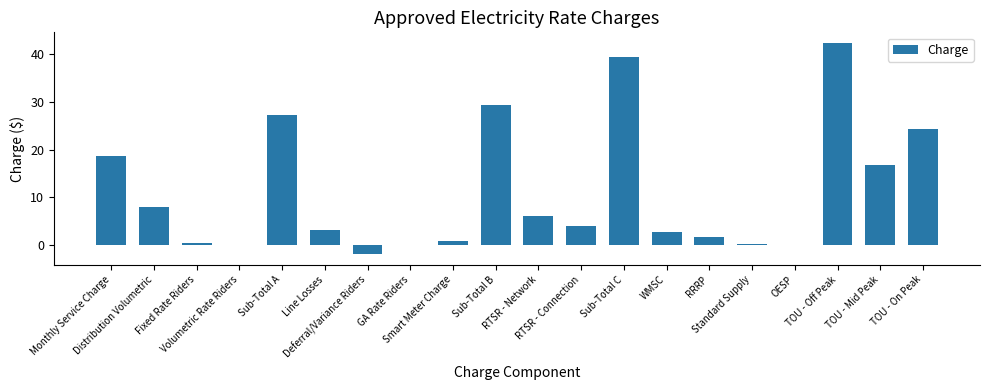

What is the average value?

11.2